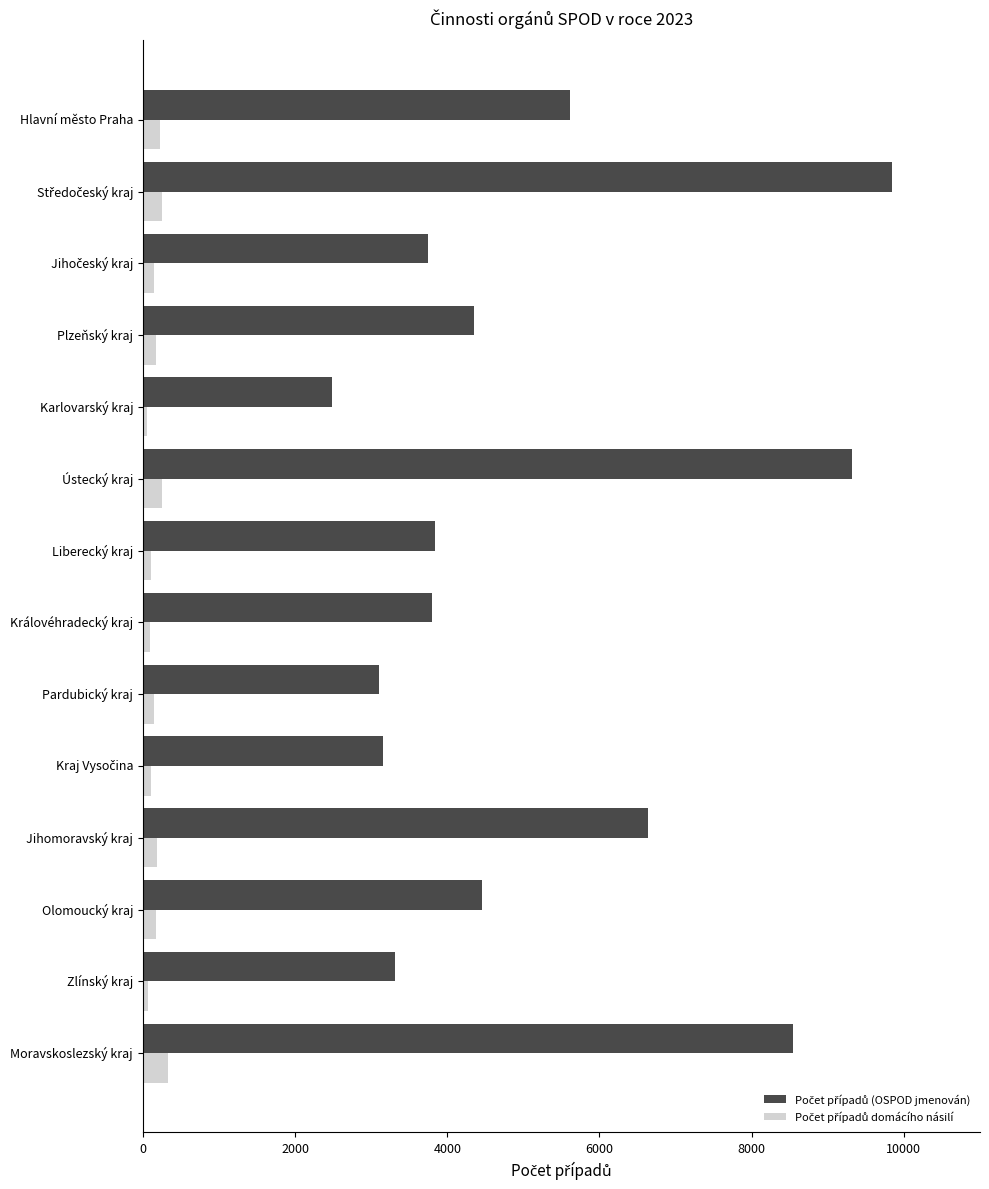

What is the maximum value shown in the chart?

9843